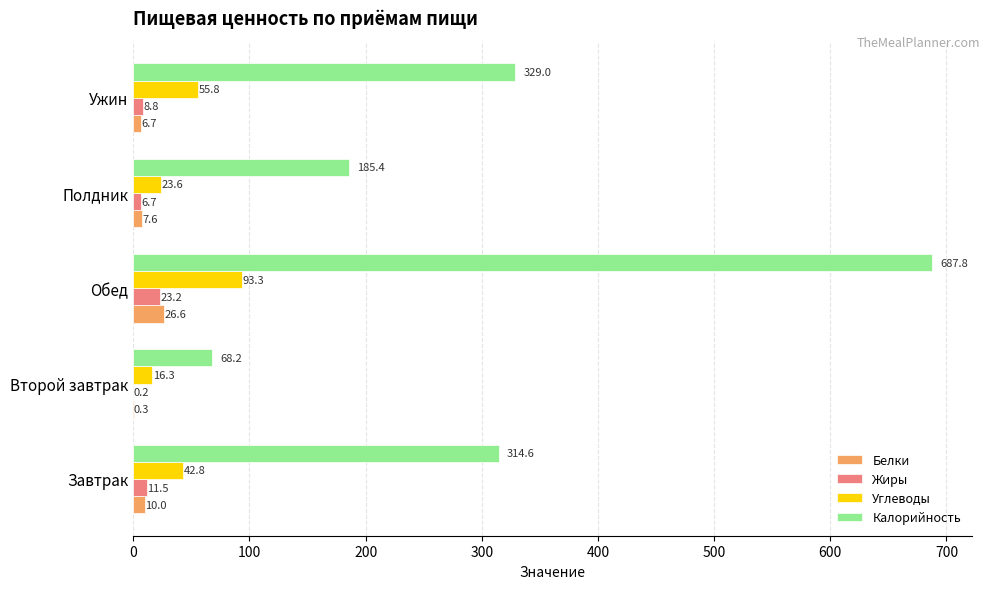

What is the sum of all Углеводы values?

231.8